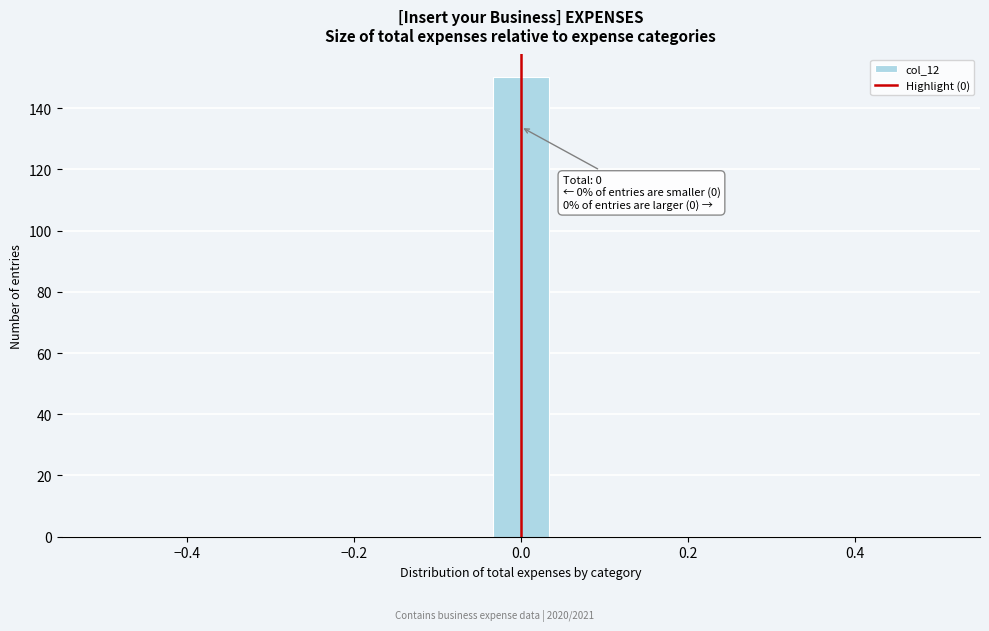

Around what value on the x-axis is the tallest bar? Give the approximate position of its centre, as read against the axis.

0.00